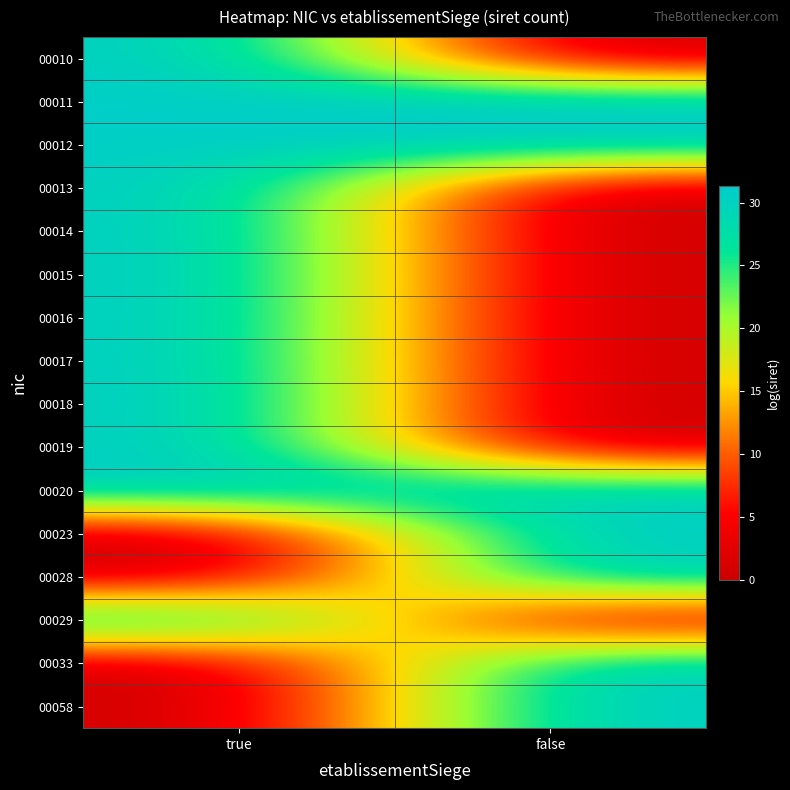

Reading right to left, transcribe all the data shown in this chart.

00010: false=0.0	true=31.0
00011: false=31.3	true=30.9
00012: false=31.3	true=30.7
00013: false=0.0	true=31.1
00014: false=0.0	true=31.1
00015: false=0.0	true=31.3
00016: false=0.0	true=31.2
00017: false=0.0	true=31.1
00018: false=0.0	true=31.3
00019: false=0.0	true=31.1
00020: false=30.7	true=30.9
00023: false=31.2	true=0.0
00028: false=31.0	true=0.0
00029: false=0.0	true=31.3
00033: false=31.1	true=0.0
00058: false=31.1	true=0.0